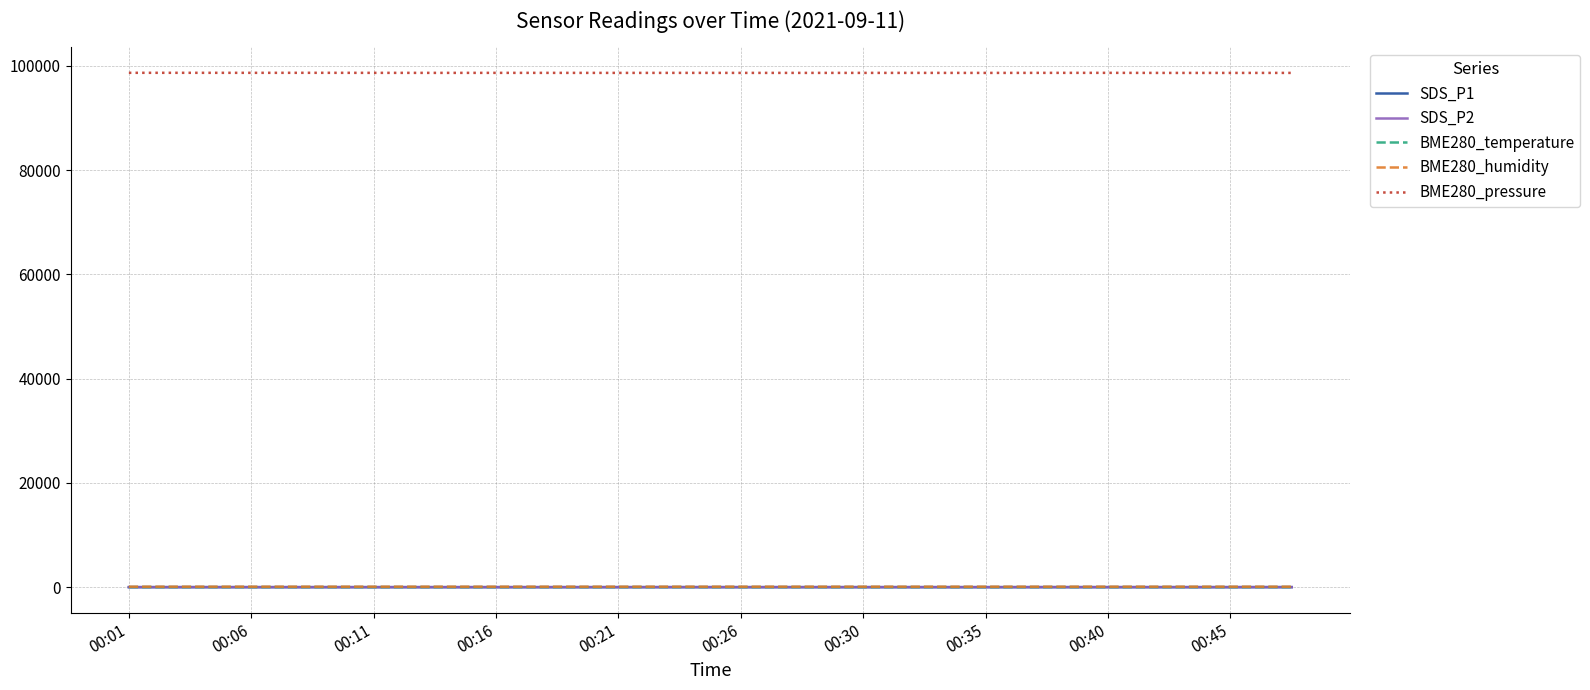

What is the difference between the maximum and minimum values in the SDS_P1 series?

6.5